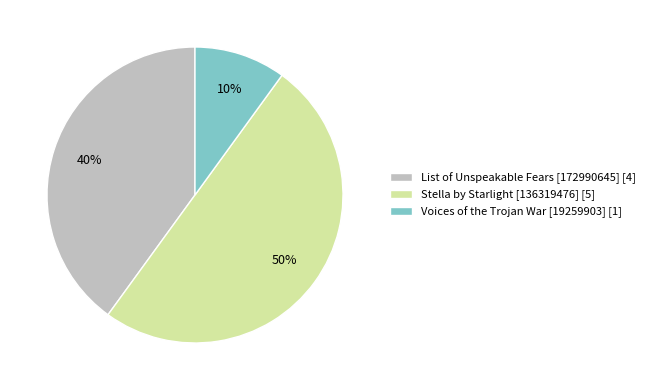

Is it true that List of Unspeakable Fears [172990645] is 64% of the pie?

False